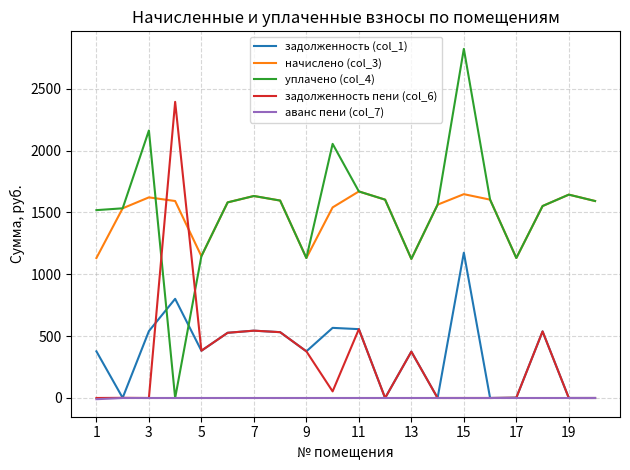

What is the greatest value displayed?

2823.2